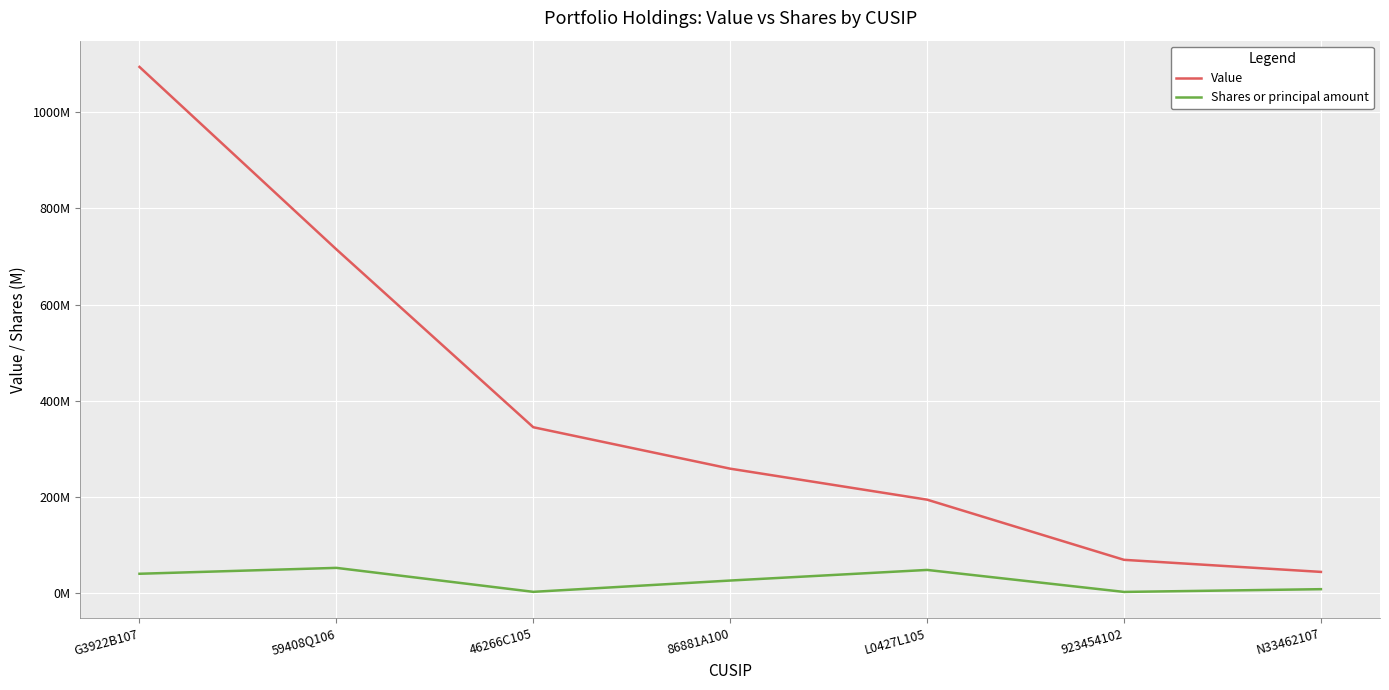

True or false: Value and Shares or principal amount cross at least once.

False